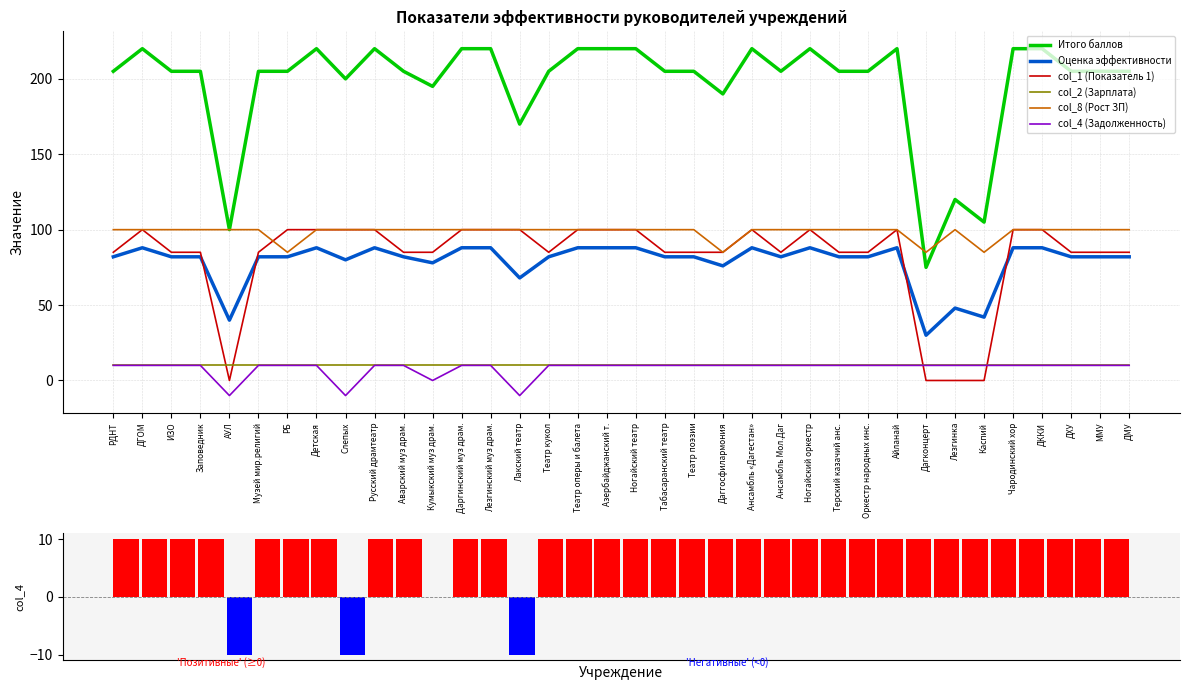

Between Даргинский муз драм. and Театр поэзии, which series saw the biggest shift?

Итого баллов